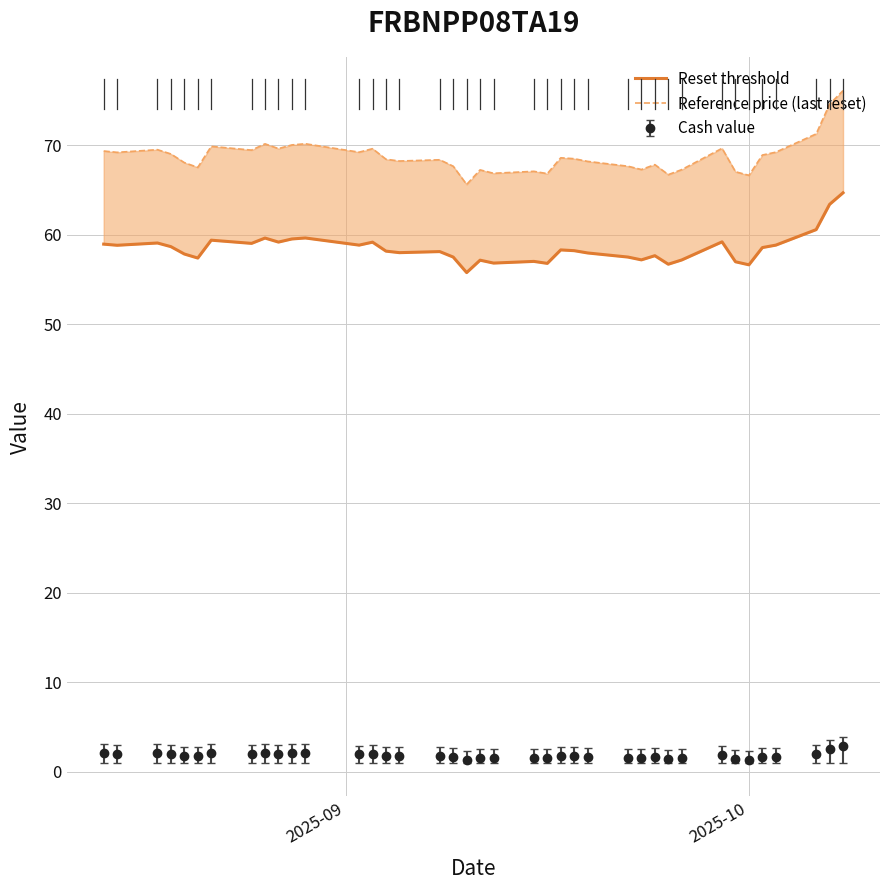

Is this an area chart (filled region under the line)?

No